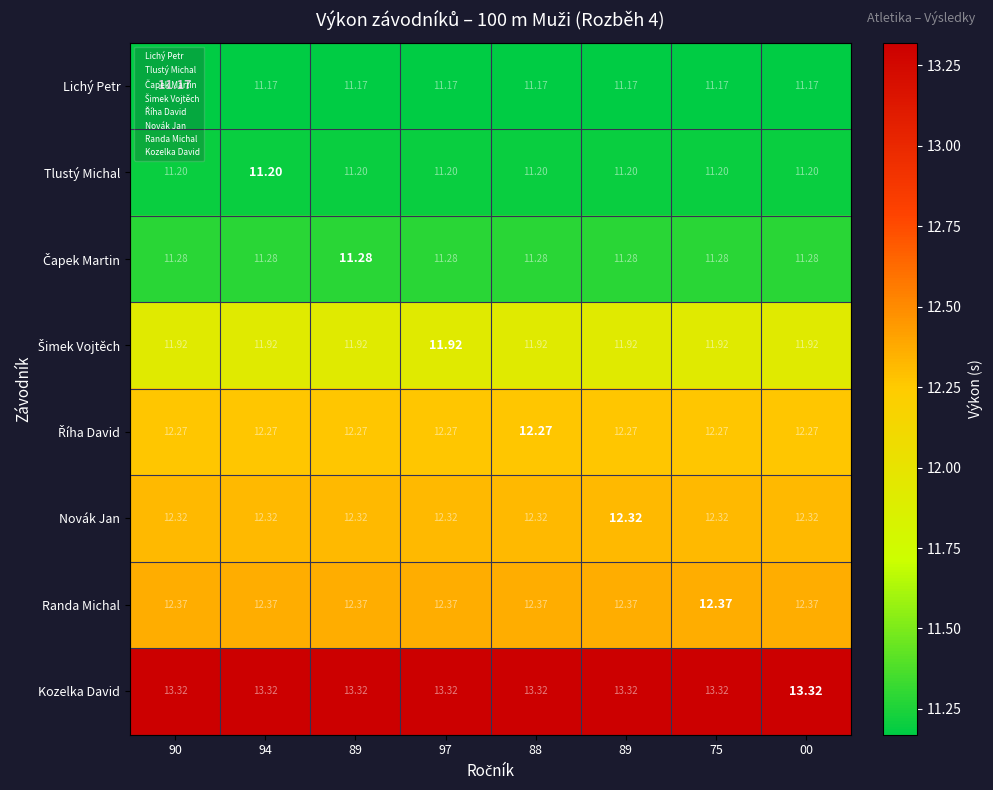

Which category has the highest value across all series?

90